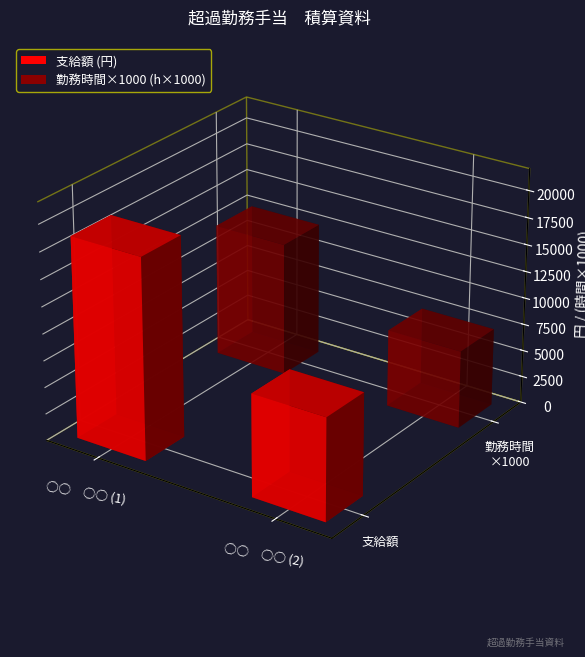

Where is 支給額 nearest to the value 14131?

○○　○○ (1)